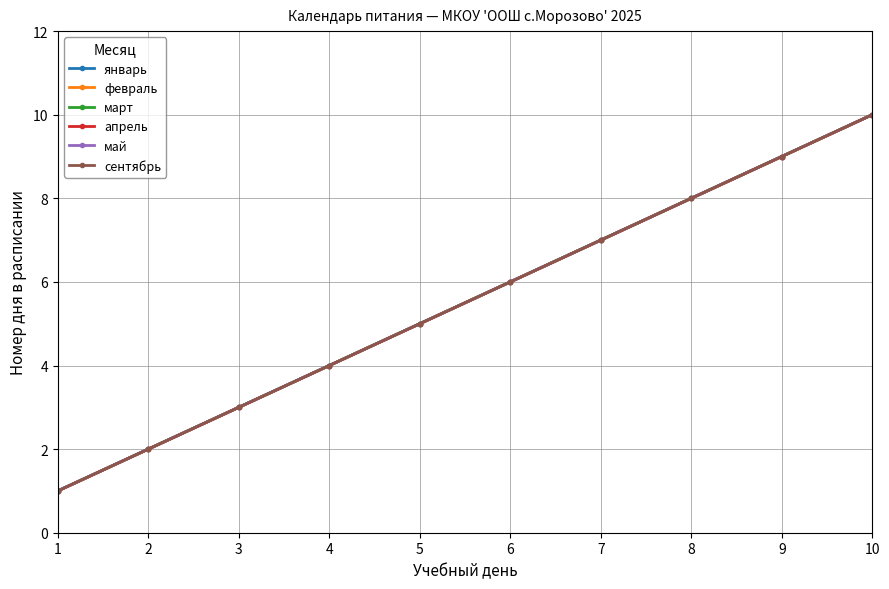

List the series in order of their peak value, highest first.

январь, февраль, март, апрель, май, сентябрь